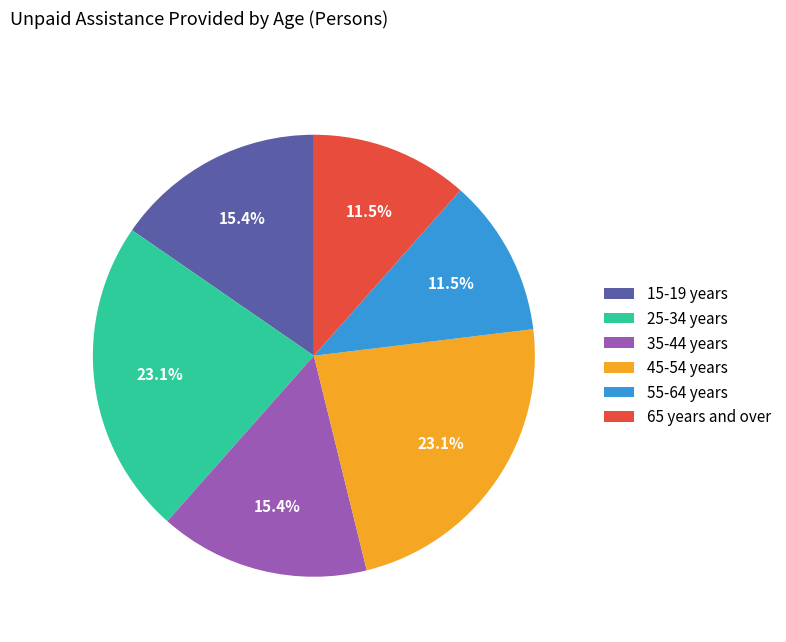

To the nearest percent, what is the difference between the 35-44 years and 65 years and over slice percentages?

4%